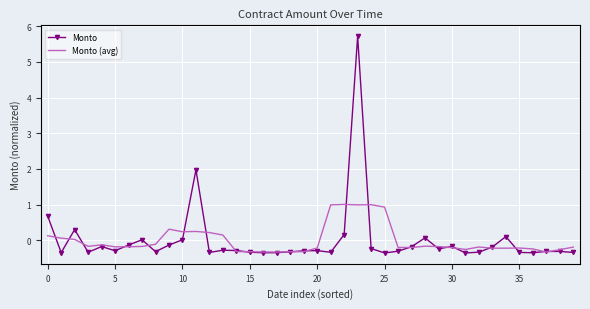

What is the lowest value of the Monto (avg) series?

-0.3